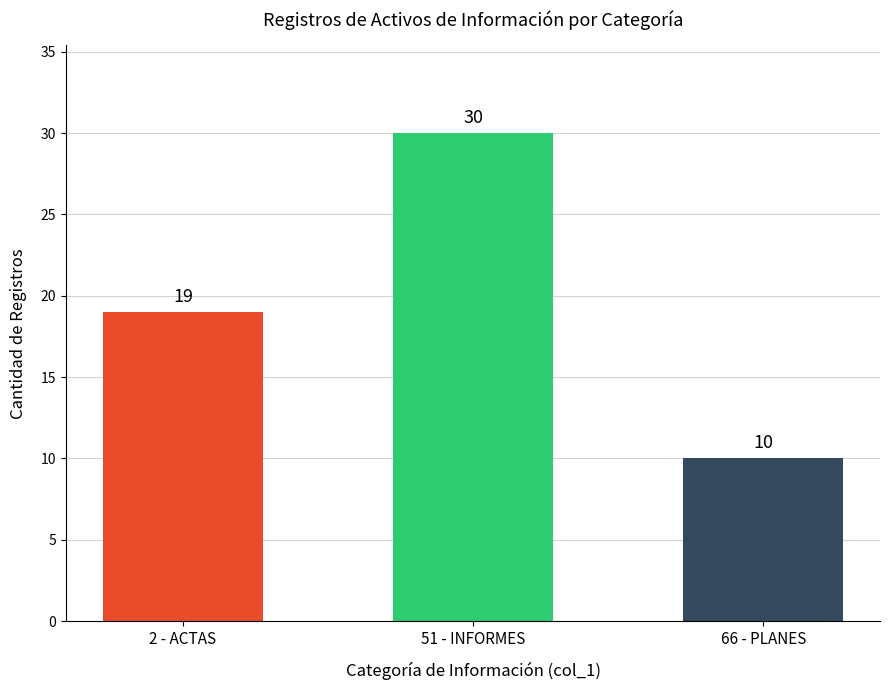

Reading left to right, extract all data points from this chart.

2 - ACTAS=19	51 - INFORMES=30	66 - PLANES=10